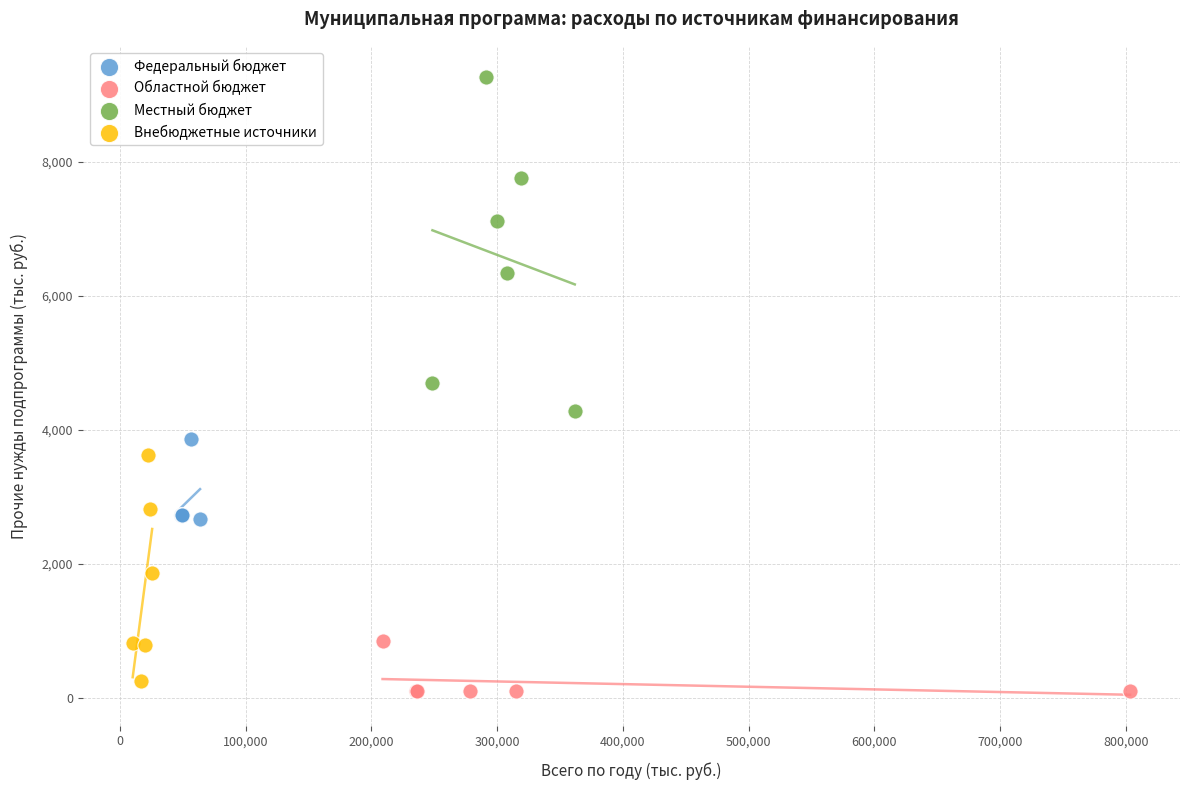

Which series has the widest spread of Y values?

Местный бюджет